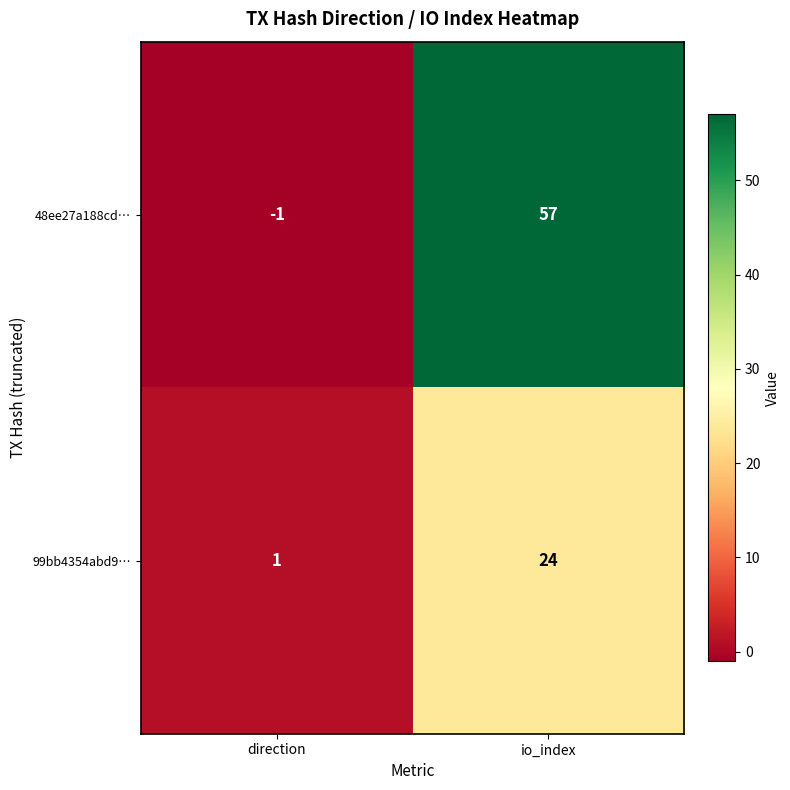

Which series has the largest total across all categories?

48ee27a188cd…